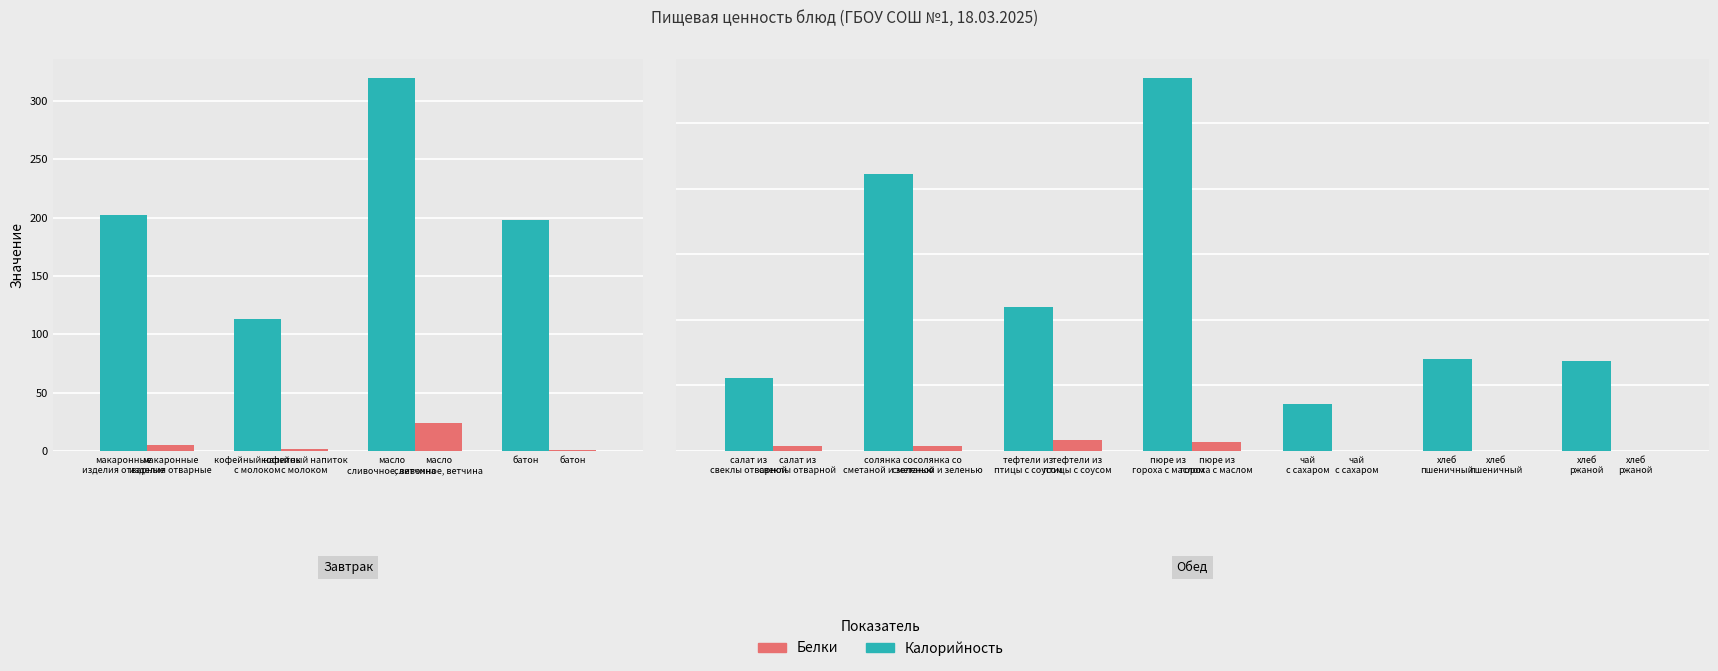

List the series in order of their peak value, lowest first.

Белки, Калорийность